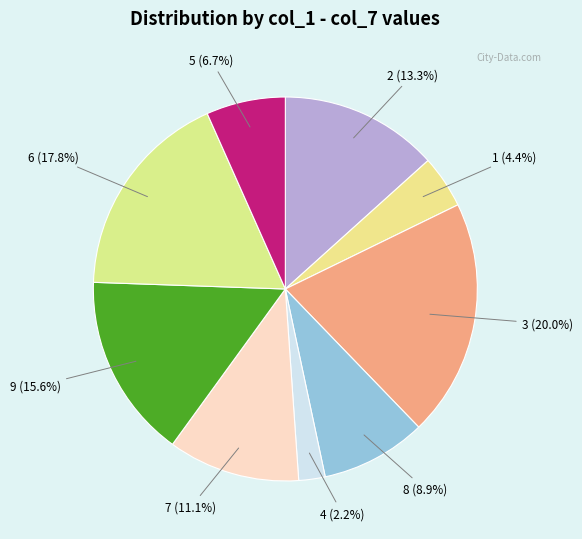

How many segments does this pie chart have?

9